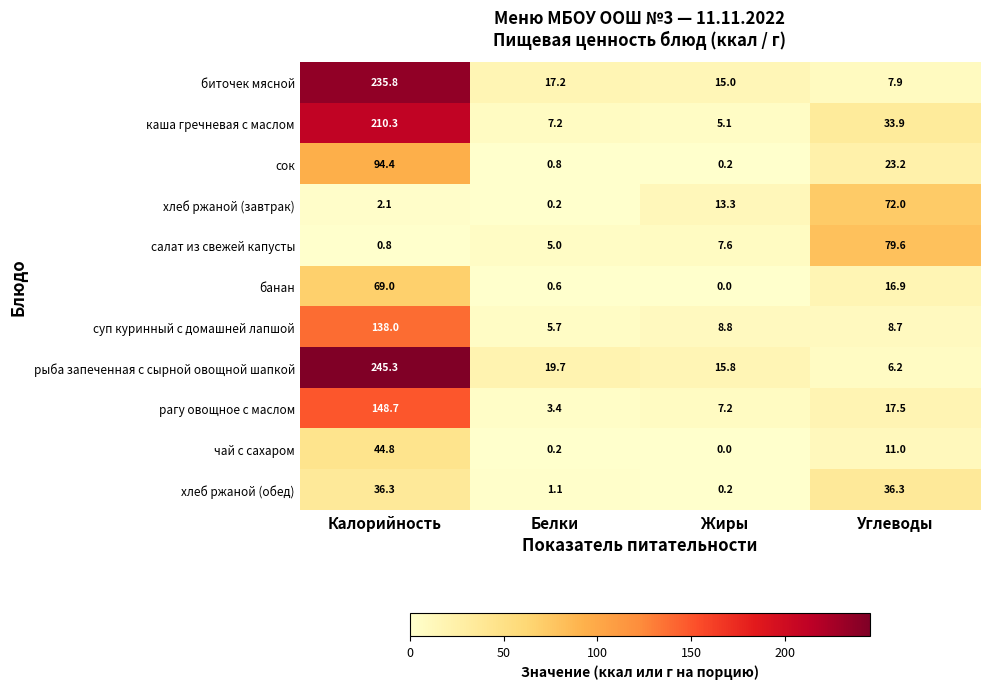

List the series in order of their peak value, lowest first.

хлеб ржаной (обед), чай с сахаром, банан, хлеб ржаной (завтрак), салат из свежей капусты, сок, суп куринный с домашней лапшой, рагу овощное с маслом, каша гречневая с маслом, биточек мясной, рыба запеченная с сырной овощной шапкой